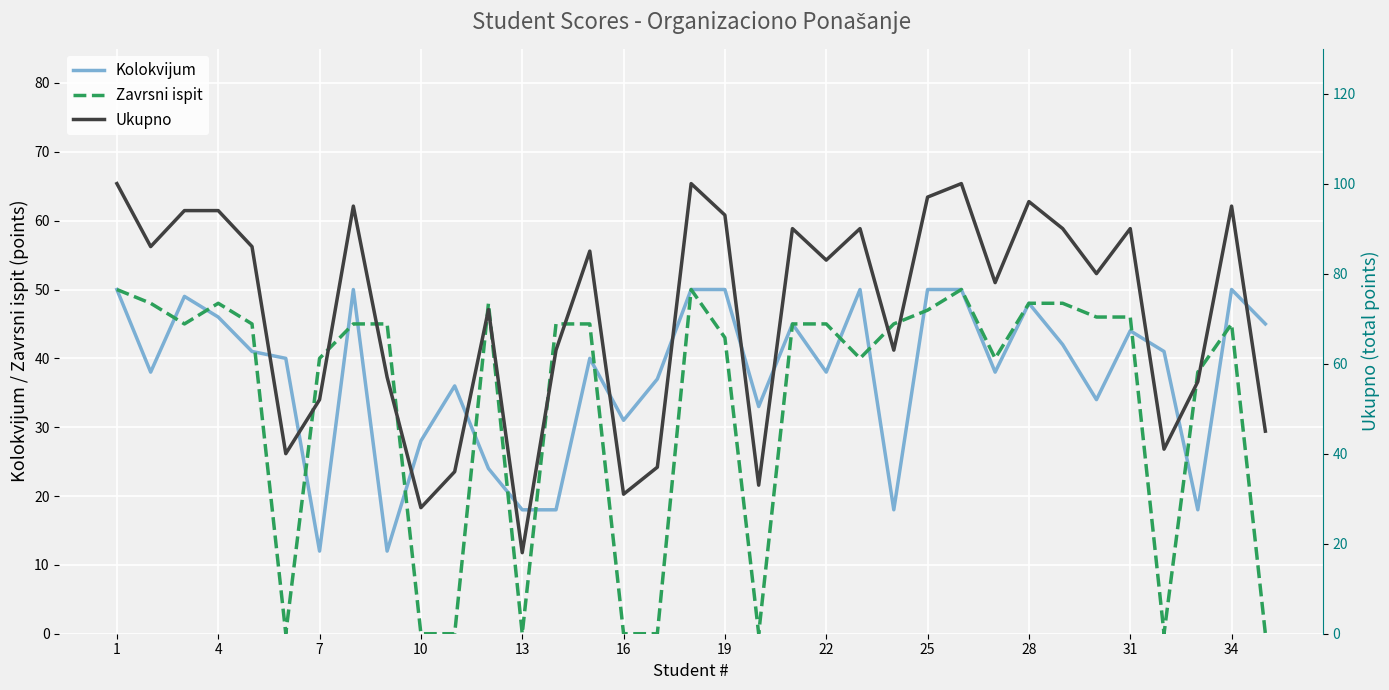

The Kolokvijum series shows 12 at 7. True or false?

True